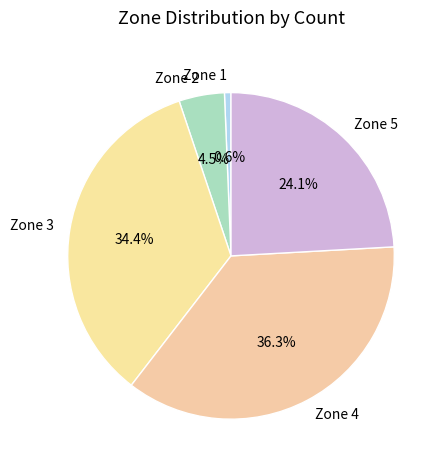

Between Zone 5 and Zone 4, which is larger?

Zone 4